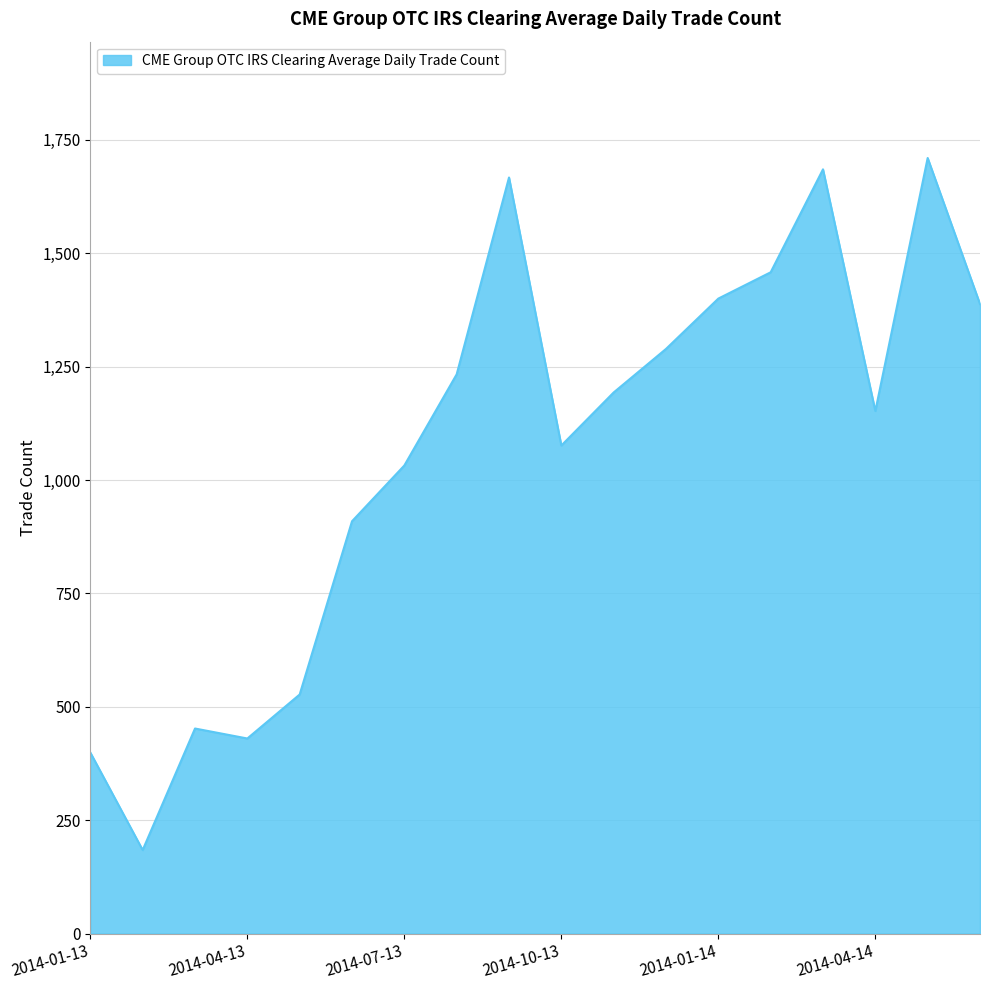

What is the difference between the maximum and minimum values?

1526